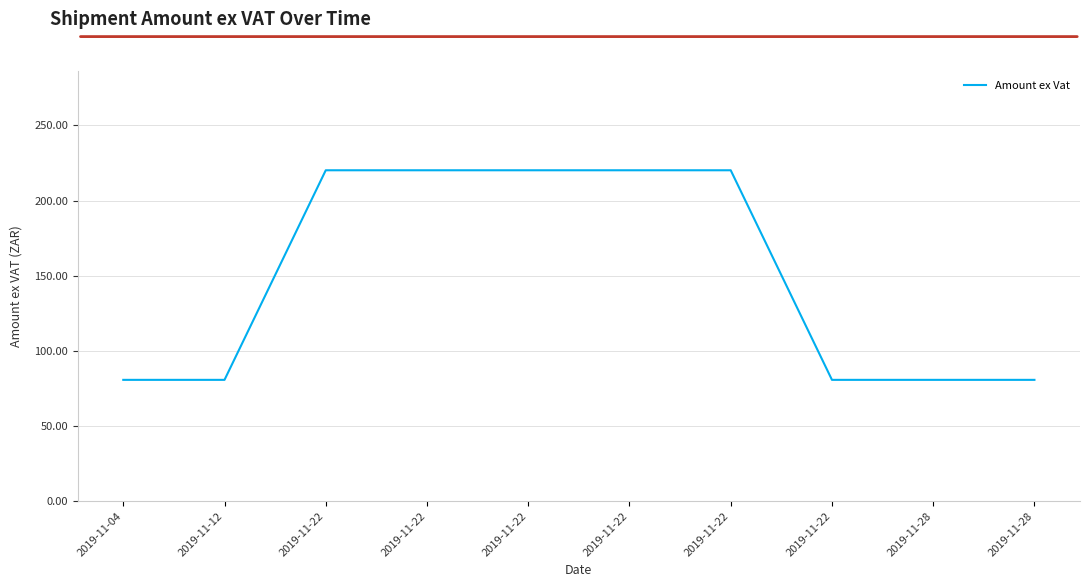

What is the approximate value at 2019-11-22?

80.7